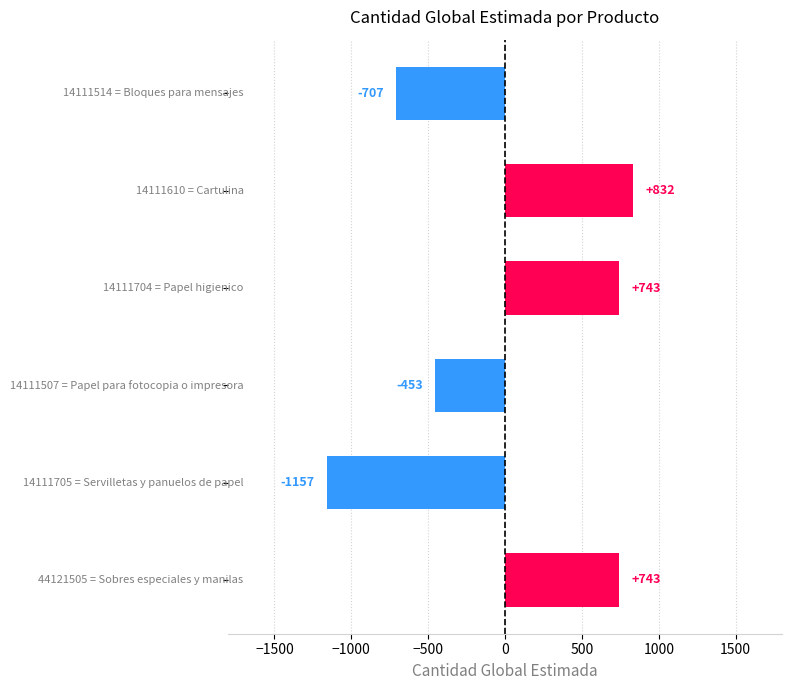

What is the difference between the maximum and minimum values?

1989.0